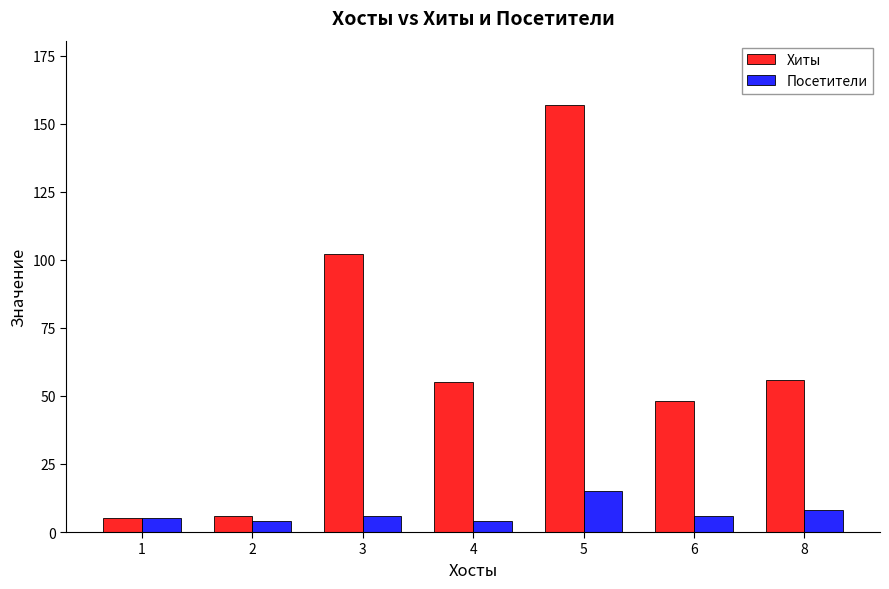

What are all the series names shown in the legend?

Хиты, Посетители